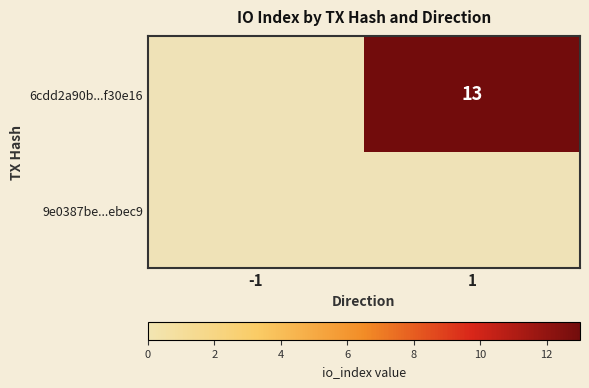

List the labels in order of 9e0387be...ebec9 value, smallest first.

-1, 1